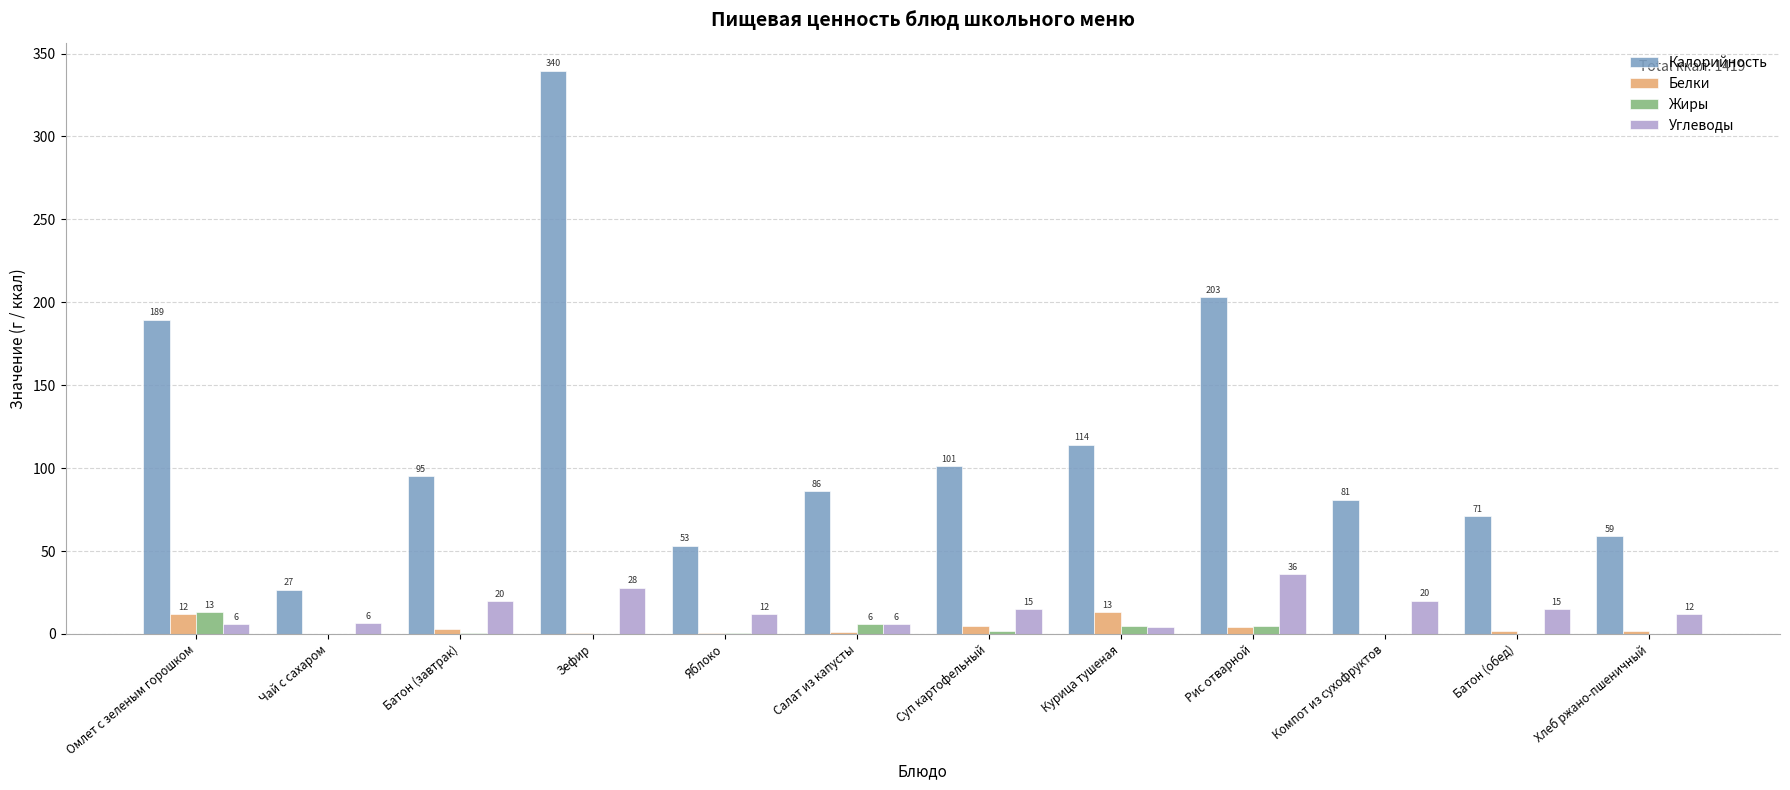

Between Омлет с зеленым горошком and Яблоко, which series saw the biggest shift?

Калорийность